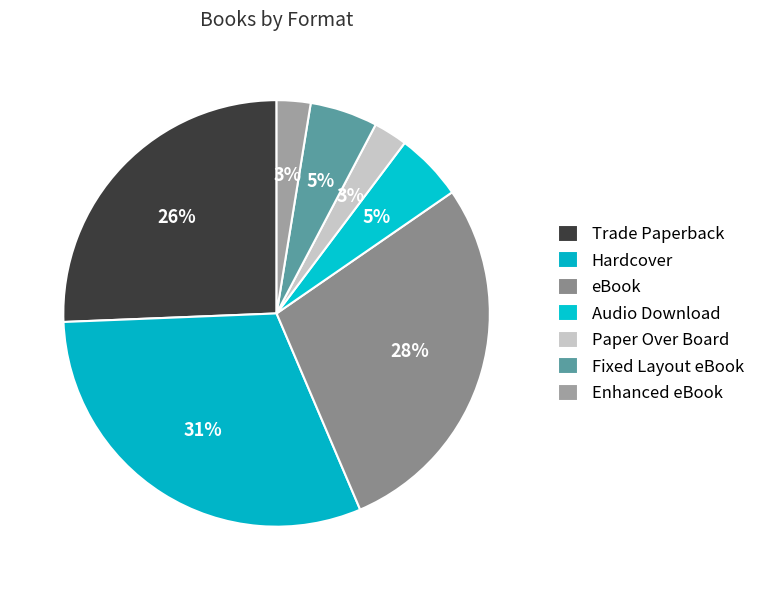

The Fixed Layout eBook slice represents 18% of the pie. True or false?

False